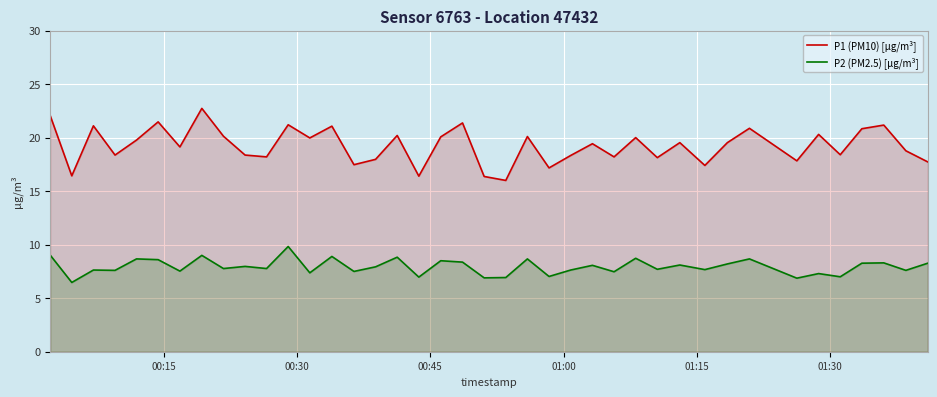

What is the value of the P1 (PM10) [µg/m³] point at the 40th from the left?

17.7